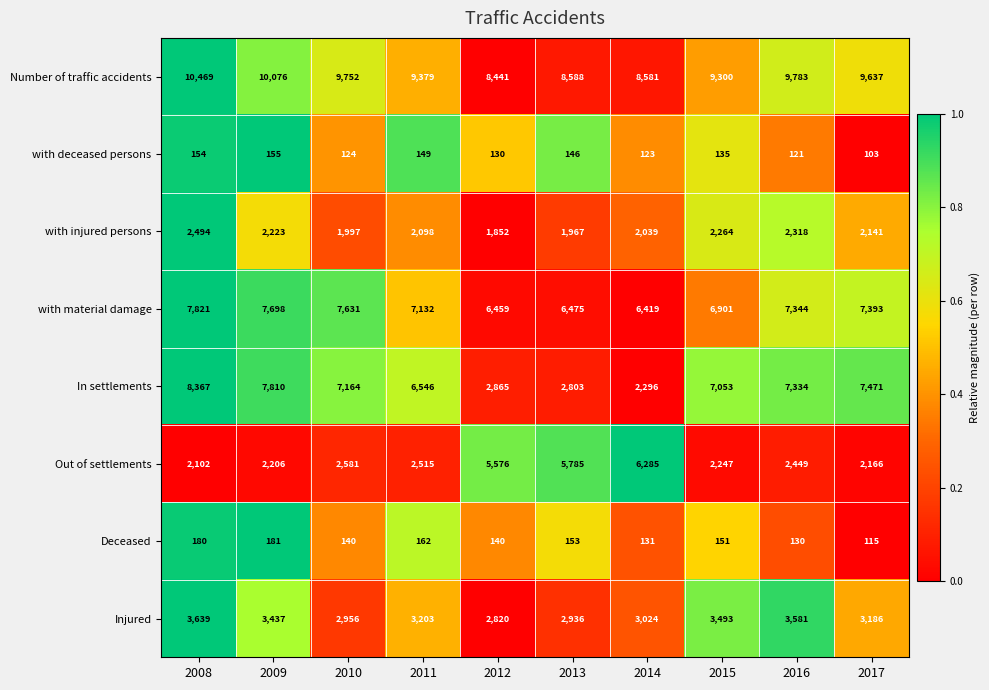

True or false: with deceased persons has a value of 149 at 2011.

True